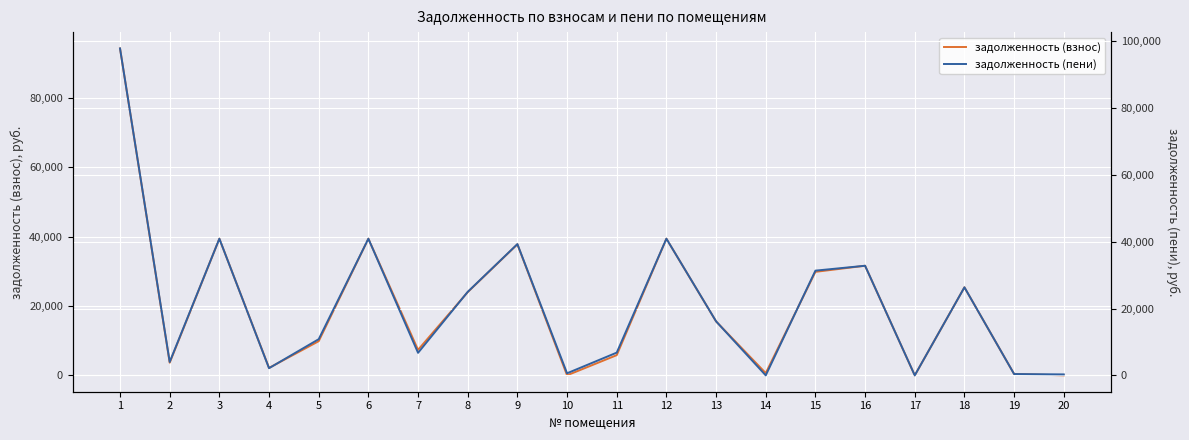

How many data points in задолженность (пени) are less than 16180?

10